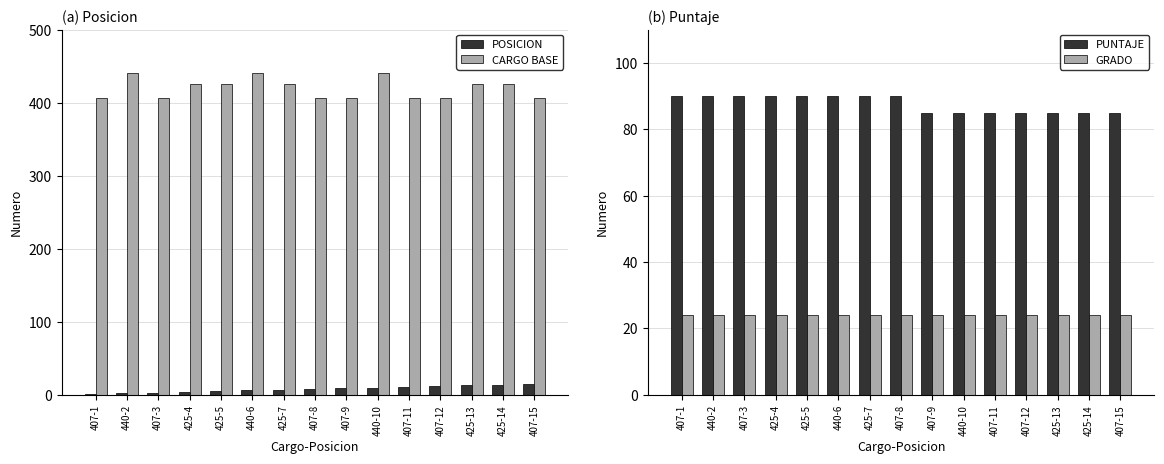

What is the difference between the second highest and minimum values in the PUNTAJE series?

5